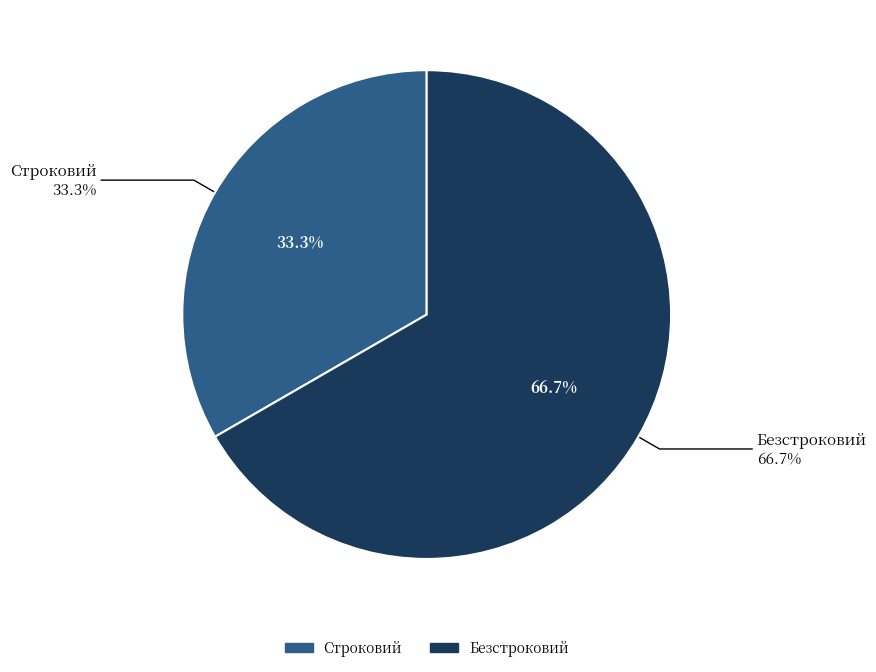

True or false: Строковий accounts for 33% of the total.

True